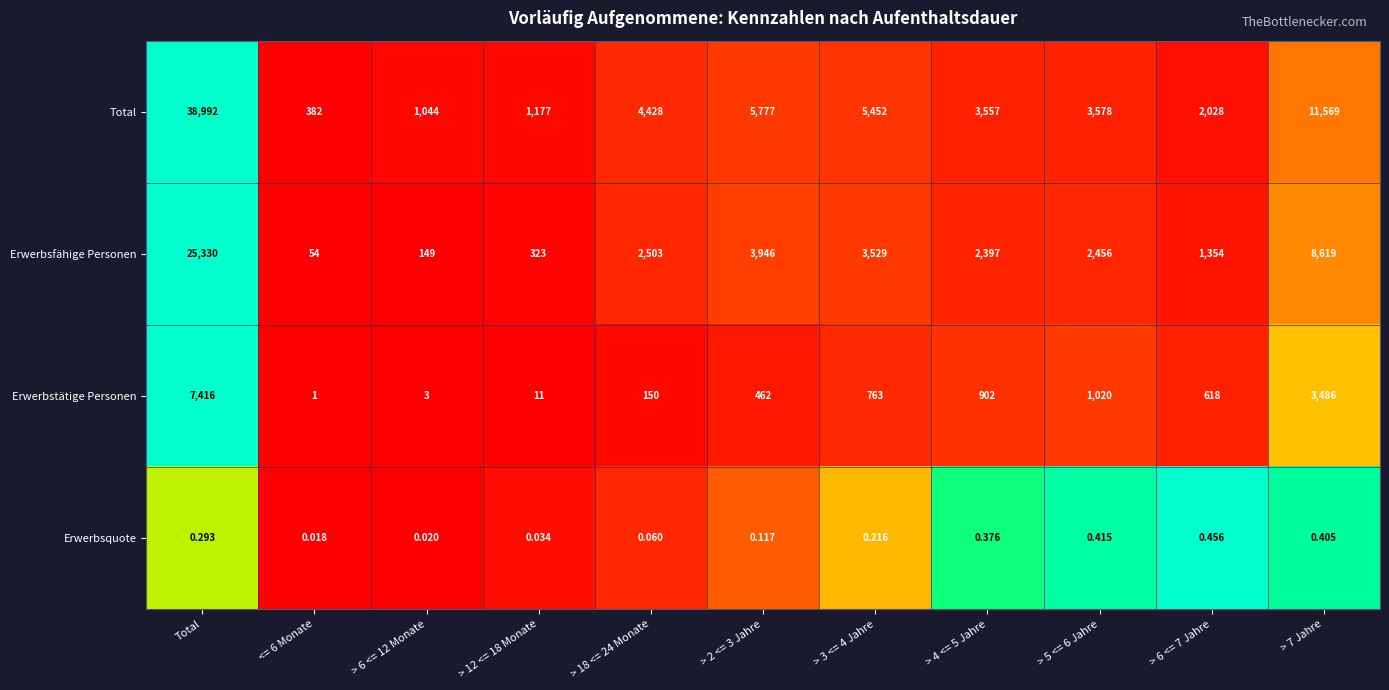

At > 6 <= 12 Monate, list the series in order from smallest to largest.

Erwerbsquote, Erwerbstätige Personen, Erwerbsfähige Personen, Total